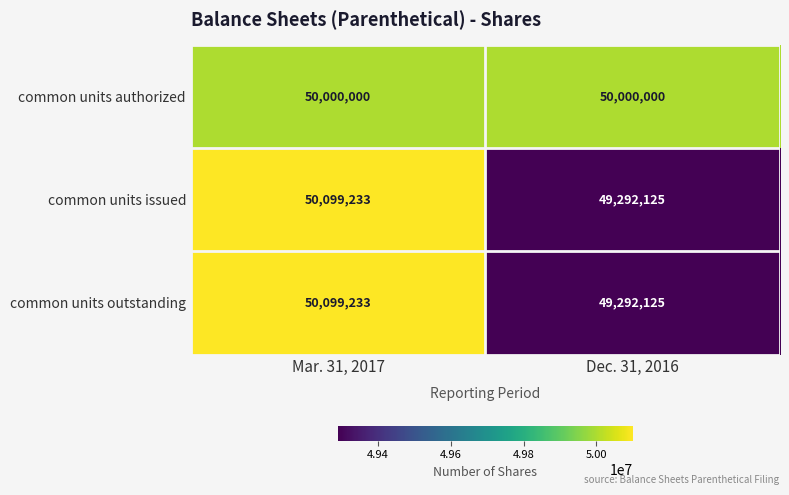

Reading left to right, transcribe all the data shown in this chart.

common units authorized: Mar. 31, 2017=50000000	Dec. 31, 2016=50000000
common units issued: Mar. 31, 2017=50099233	Dec. 31, 2016=49292125
common units outstanding: Mar. 31, 2017=50099233	Dec. 31, 2016=49292125